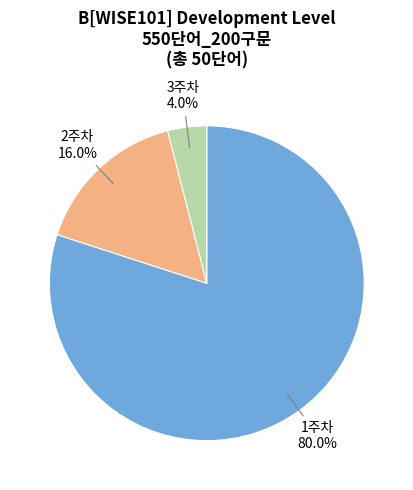

Is there a majority slice in this chart?

Yes